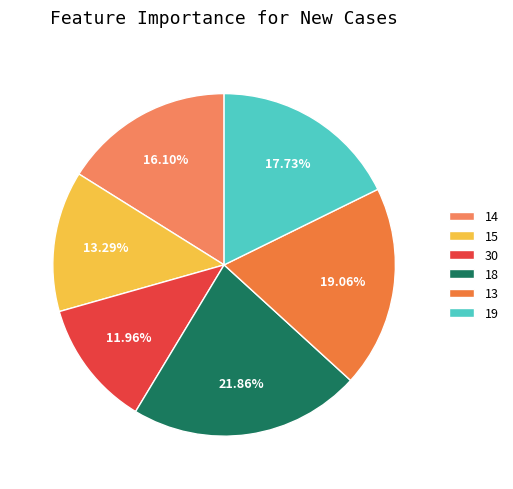

Combined, do 15 and 19 account for over 50%?

No